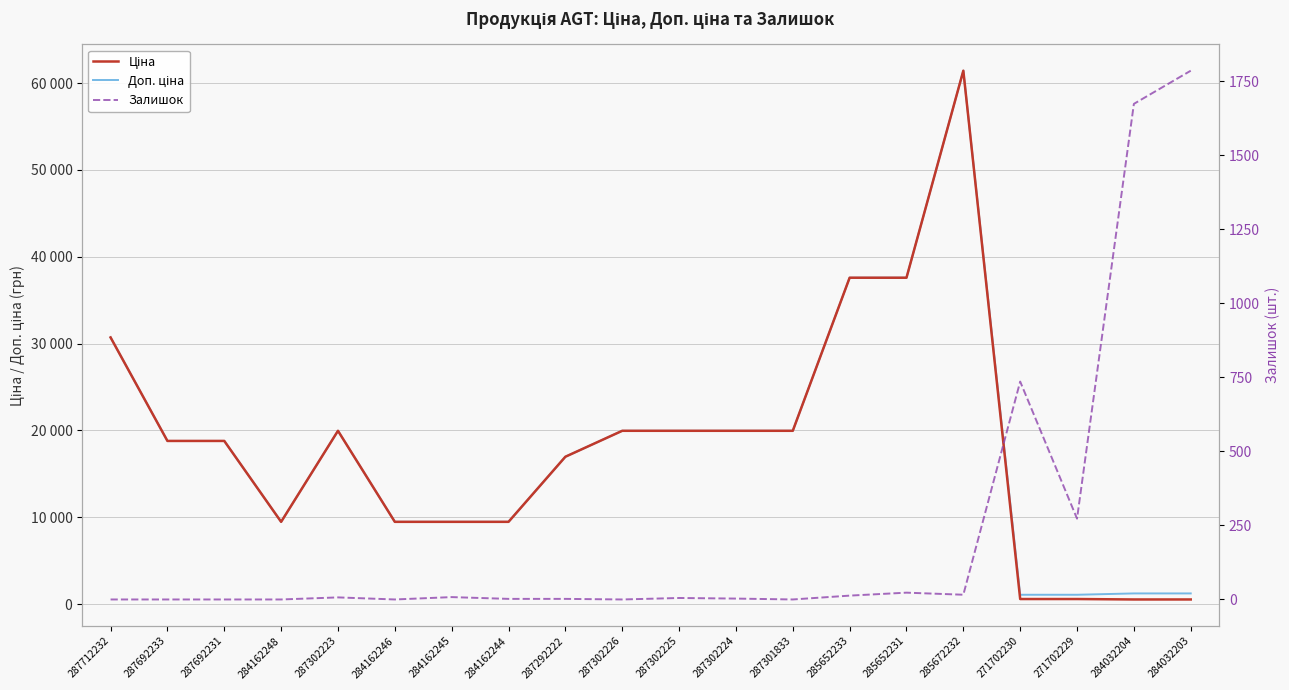

What are all the series names shown in the legend?

Ціна, Доп. ціна, Залишок